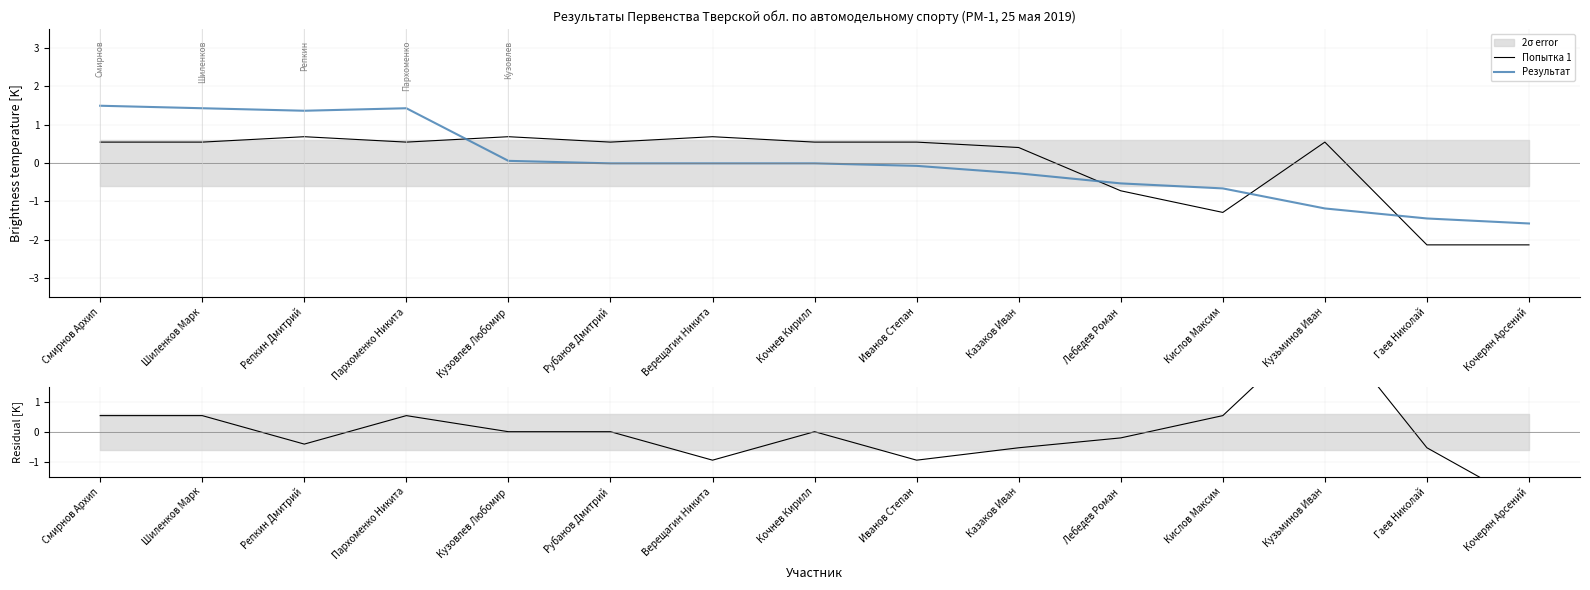

What is the total value across all series at Смирнов Архип?

2.6